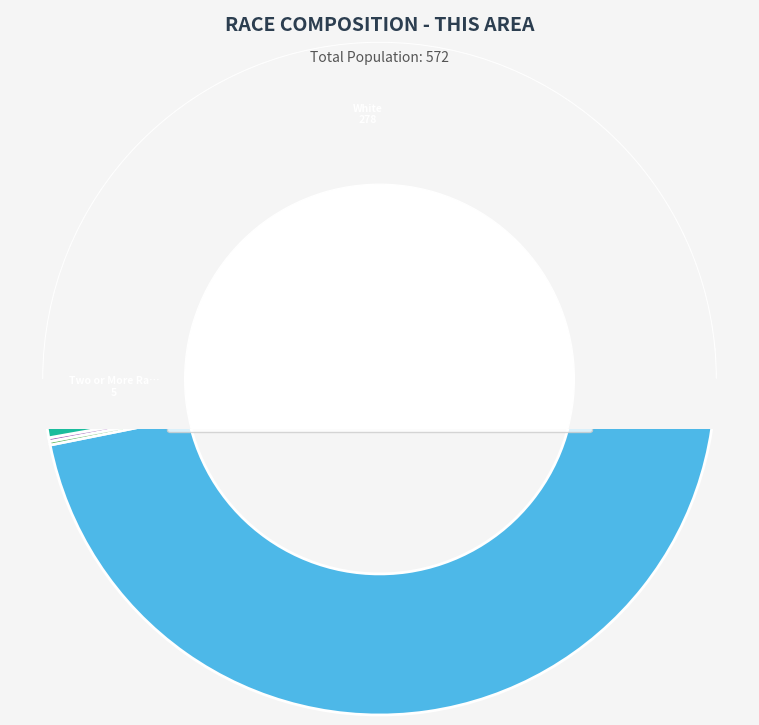

The Two or More Races slice represents 1% of the pie. True or false?

True